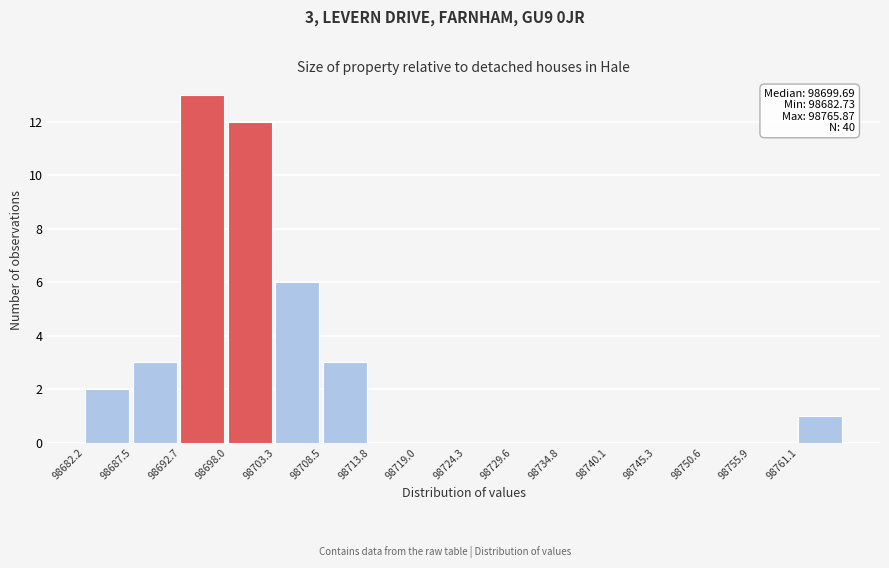

Which range on the x-axis has the tallest bar?

98693 to 98698